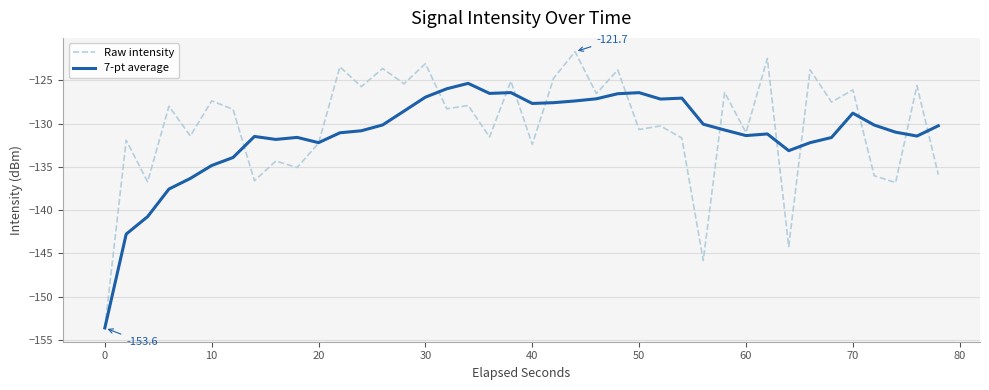

Which series has the widest spread of values?

Raw intensity